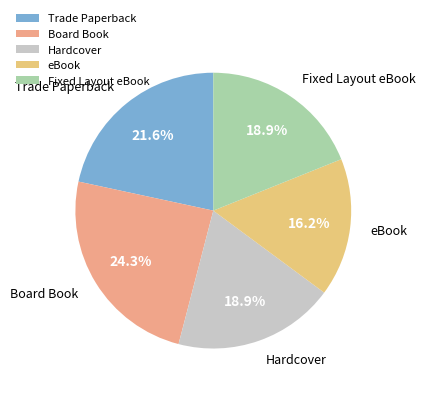

Is there a majority slice in this chart?

No